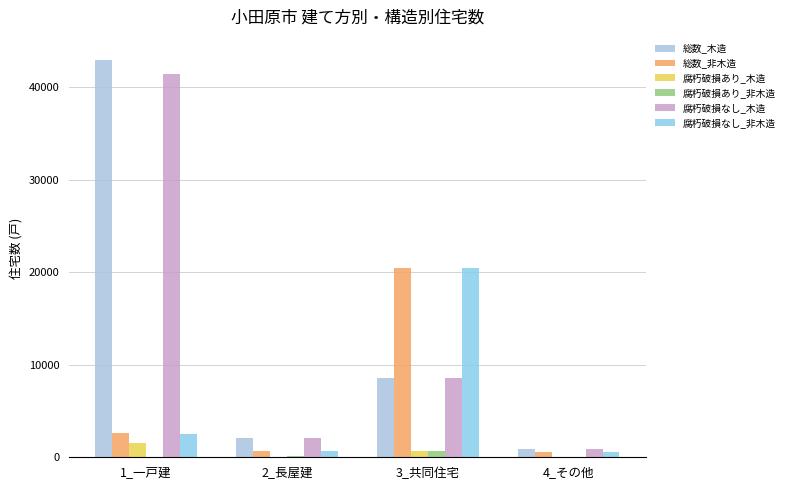

Where is 総数_木造 nearest to the value 21955?

3_共同住宅